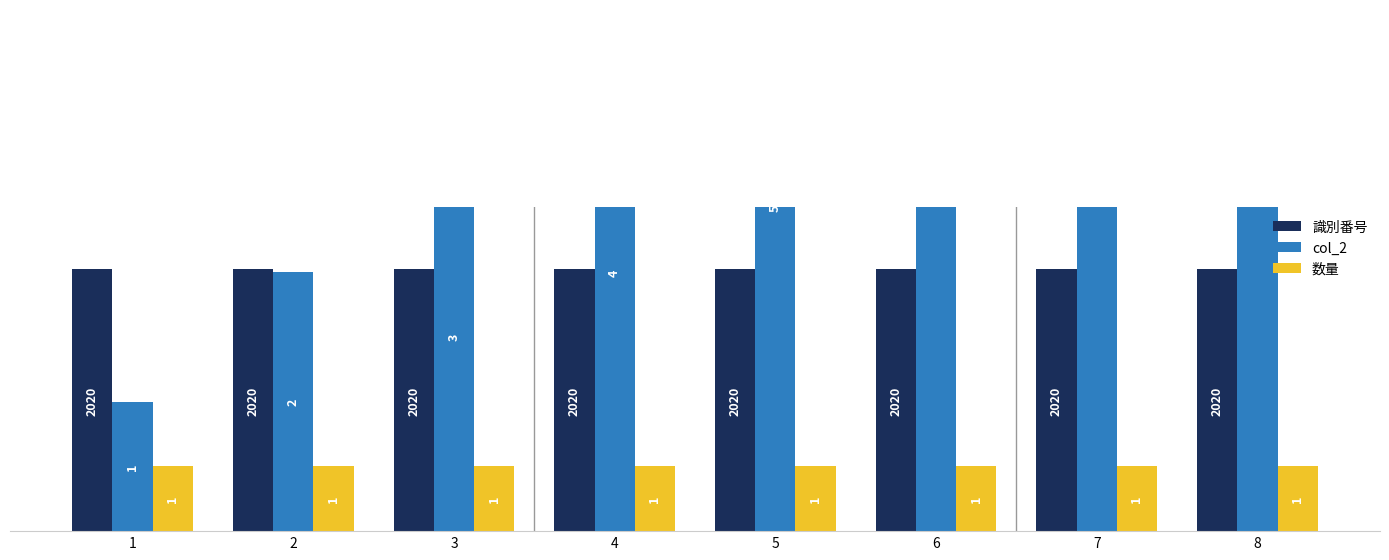

Is the value of col_2 at 6 greater than the value of 識別番号 at 3?

Yes